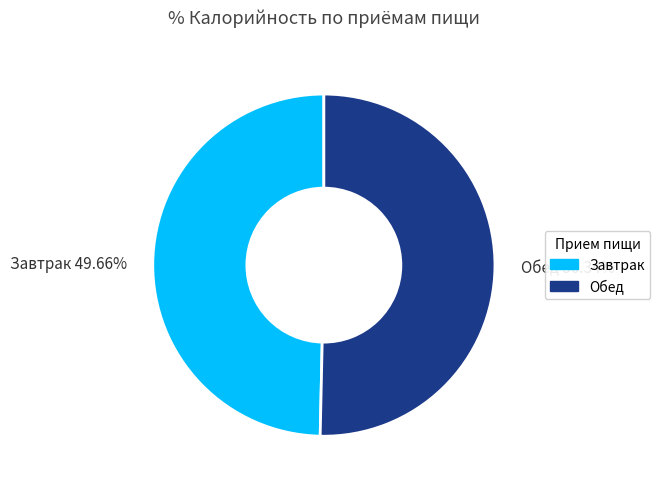

Combined, what portion of the pie is Завтрак and Обед?

100.0%